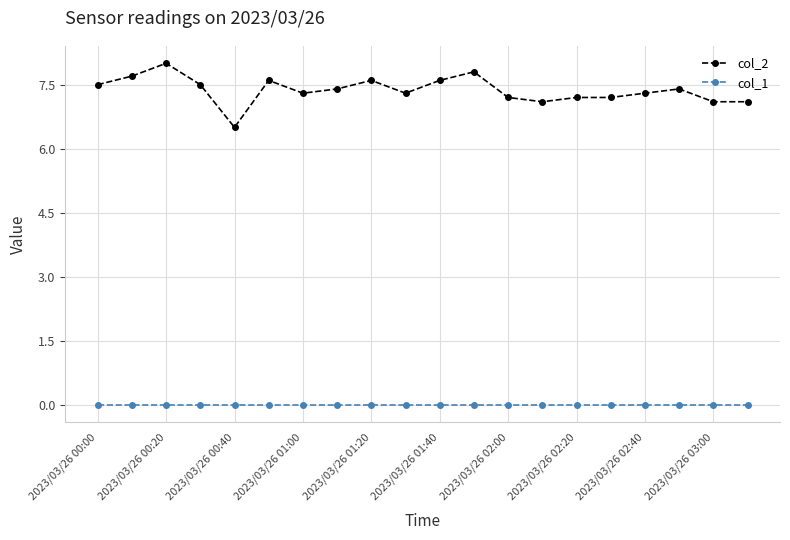

Which series has the largest total across all categories?

col_2